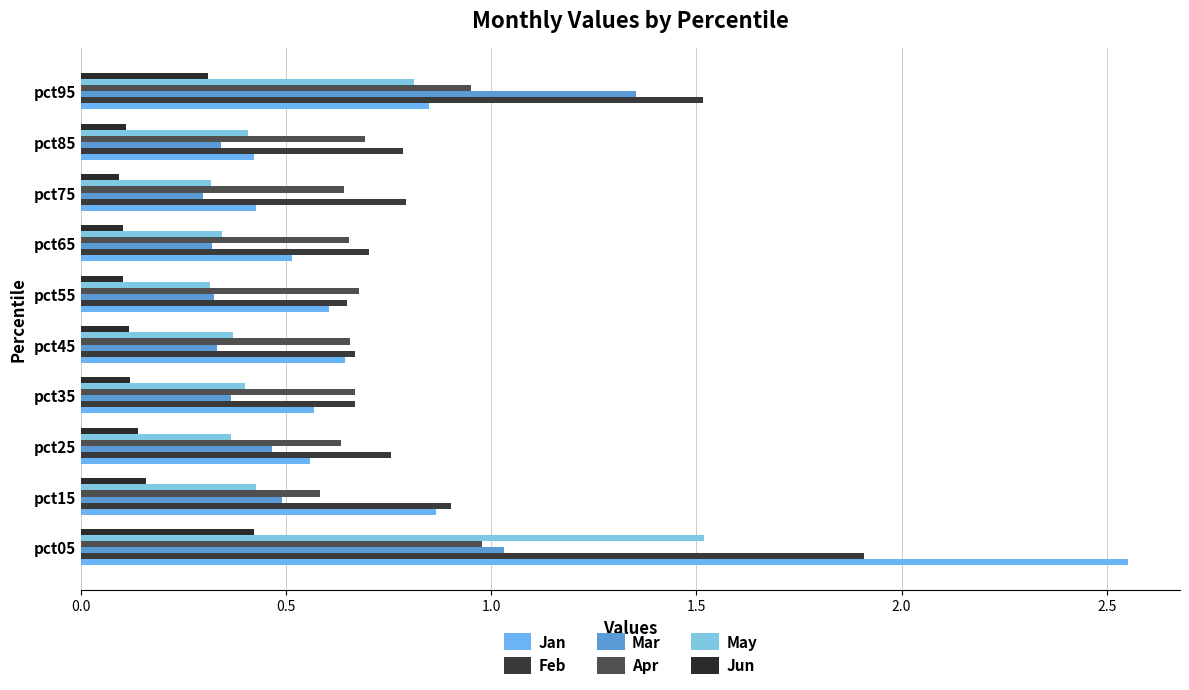

Which series has the largest total across all categories?

Feb